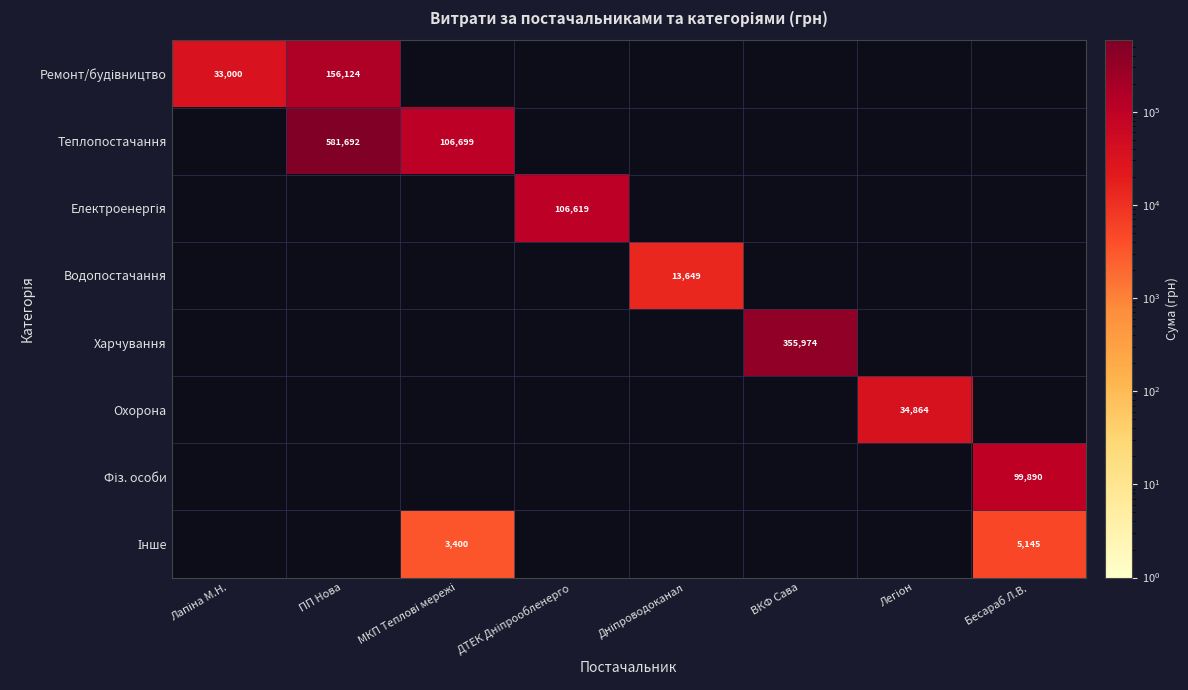

At which category is the sum across all series the highest?

ПП Нова